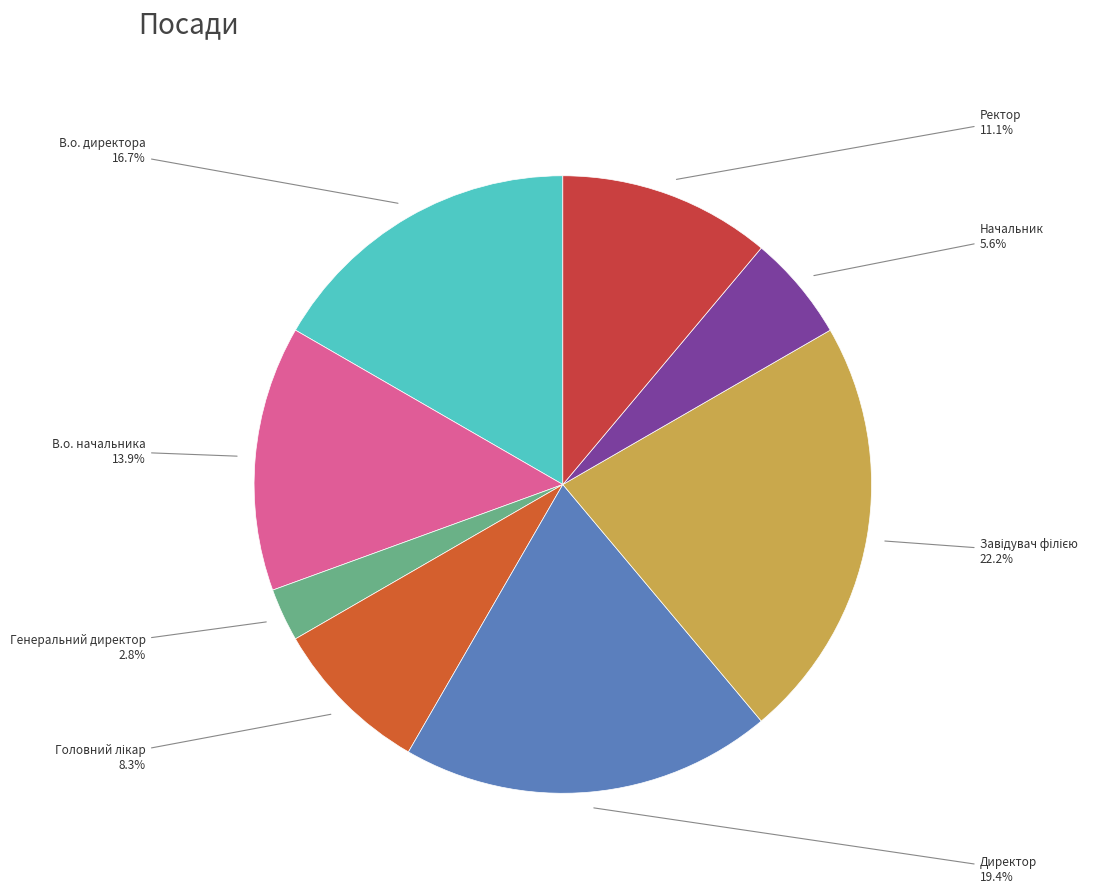

How many segments does this pie chart have?

8